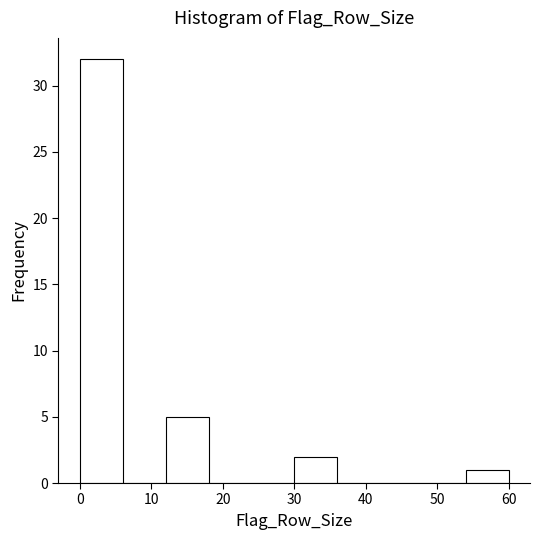

Reading left to right, transcribe this chart: for each bar, give the range it covers on the x-axis and its height. The values are not printed on the chart, so give them approximately, as read against the axis.

0 to 6: 32
6 to 12: 0
12 to 18: 5
18 to 24: 0
24 to 30: 0
30 to 36: 2
36 to 42: 0
42 to 48: 0
48 to 54: 0
54 to 60: 1